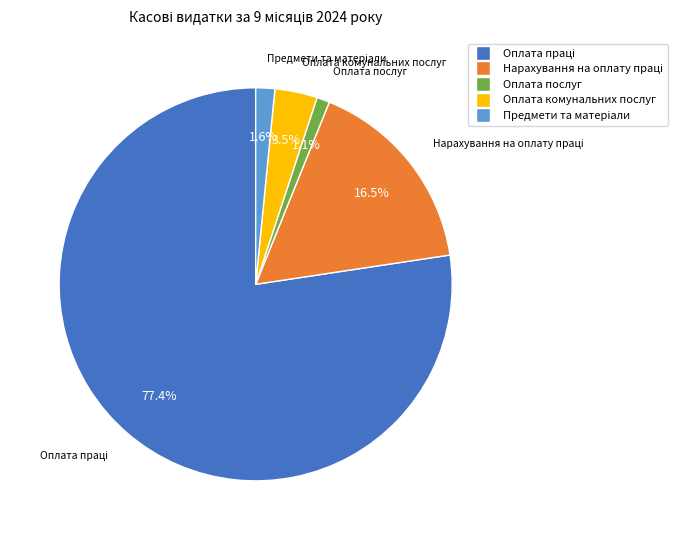

To the nearest percent, what is the average slice percentage?

20%